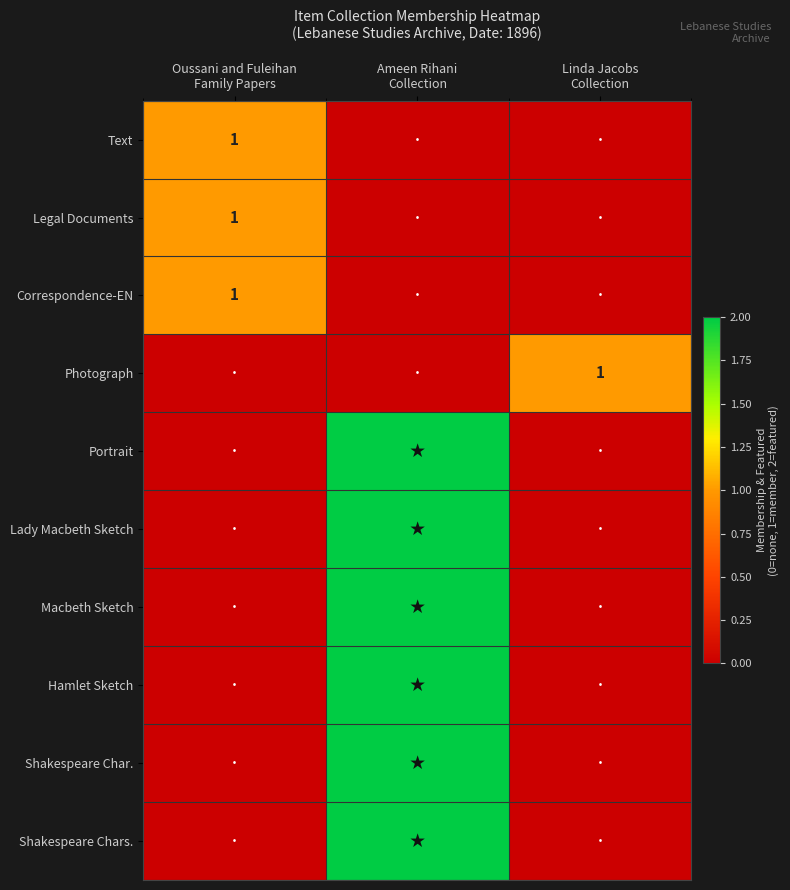

The value of Lady Macbeth Sketch at Ameen Rihani Collection is 3. True or false?

False